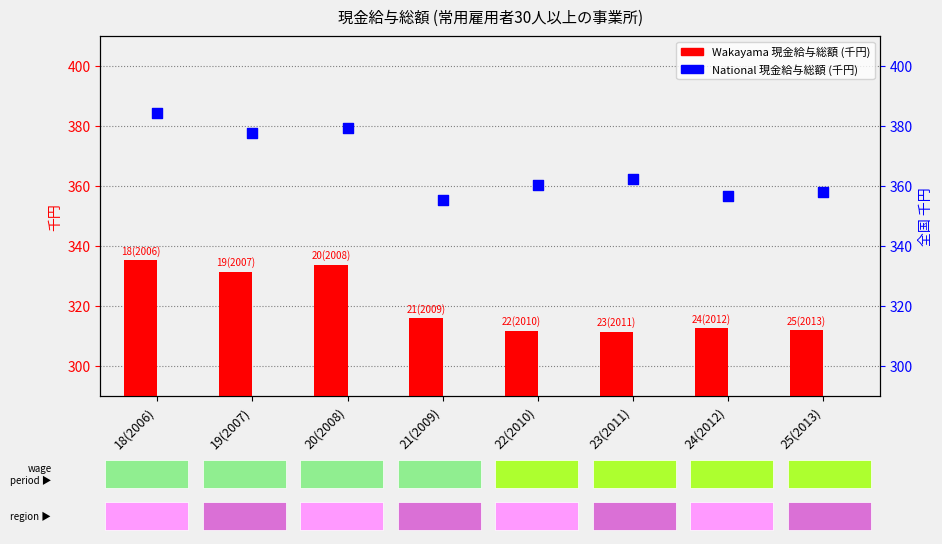

At which category is the sum across all series the highest?

18(2006)